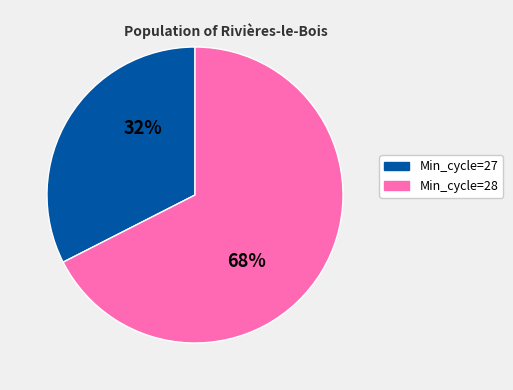

True or false: Min_cycle=27 accounts for 20% of the total.

False